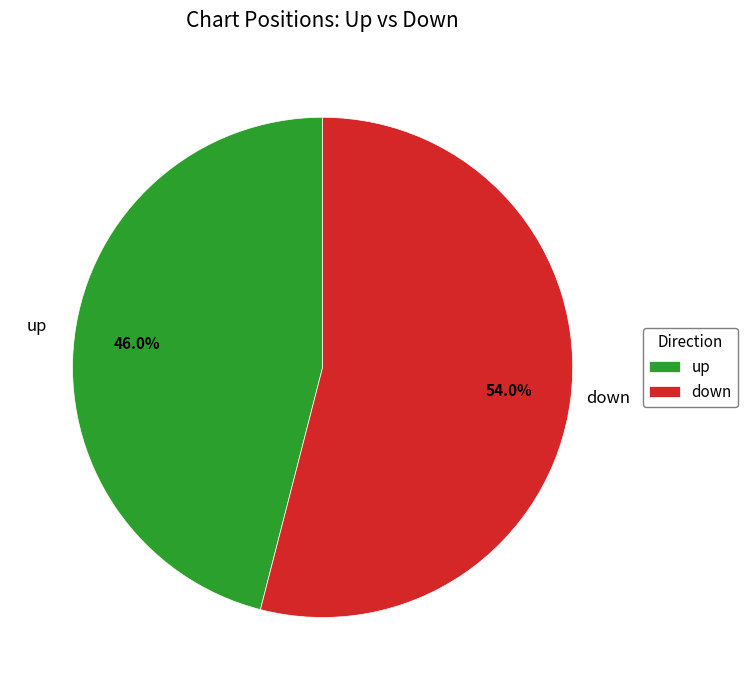

Count the number of slices in the pie.

2